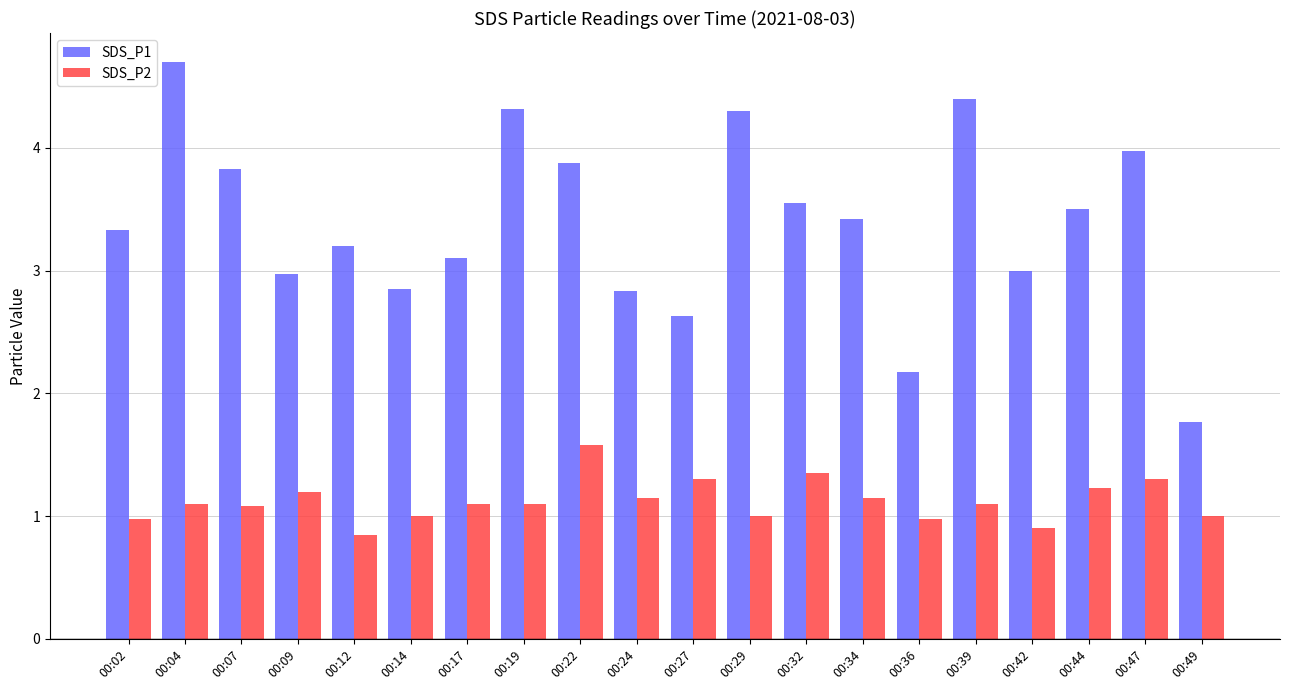

Read the SDS_P2 value at 00:42.

0.9